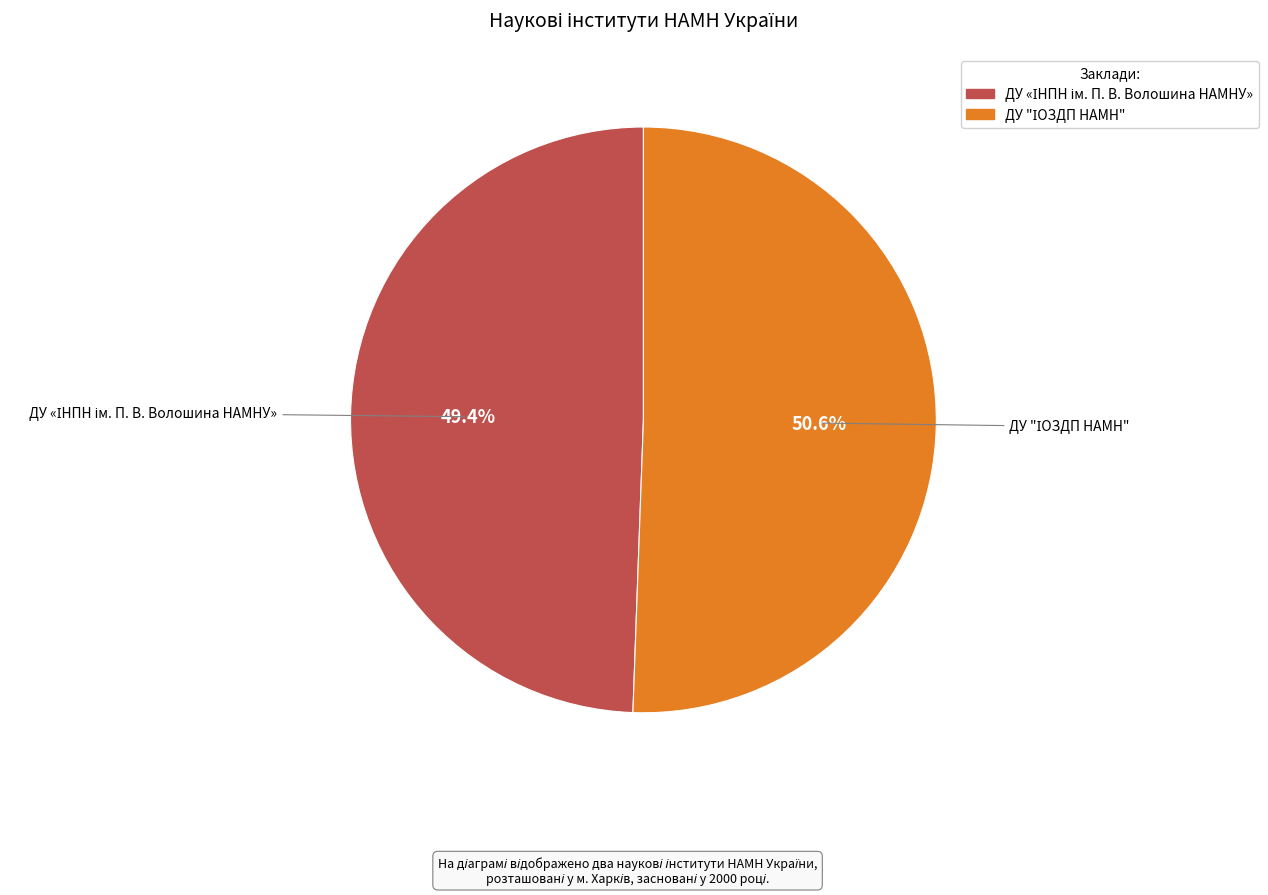

Does any single category account for the majority?

Yes